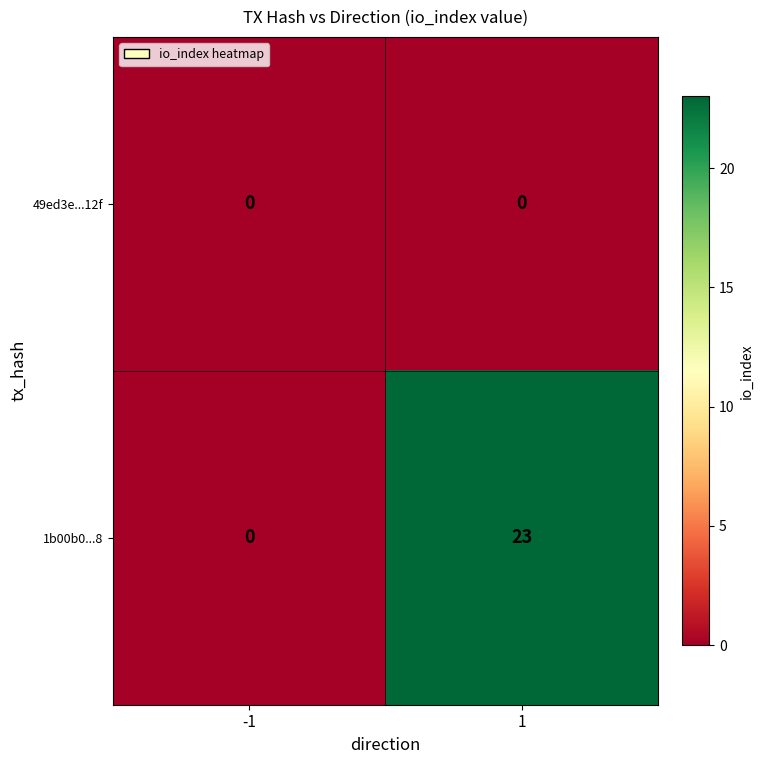

Between -1 and 1, which series saw the biggest shift?

1b00b0...8